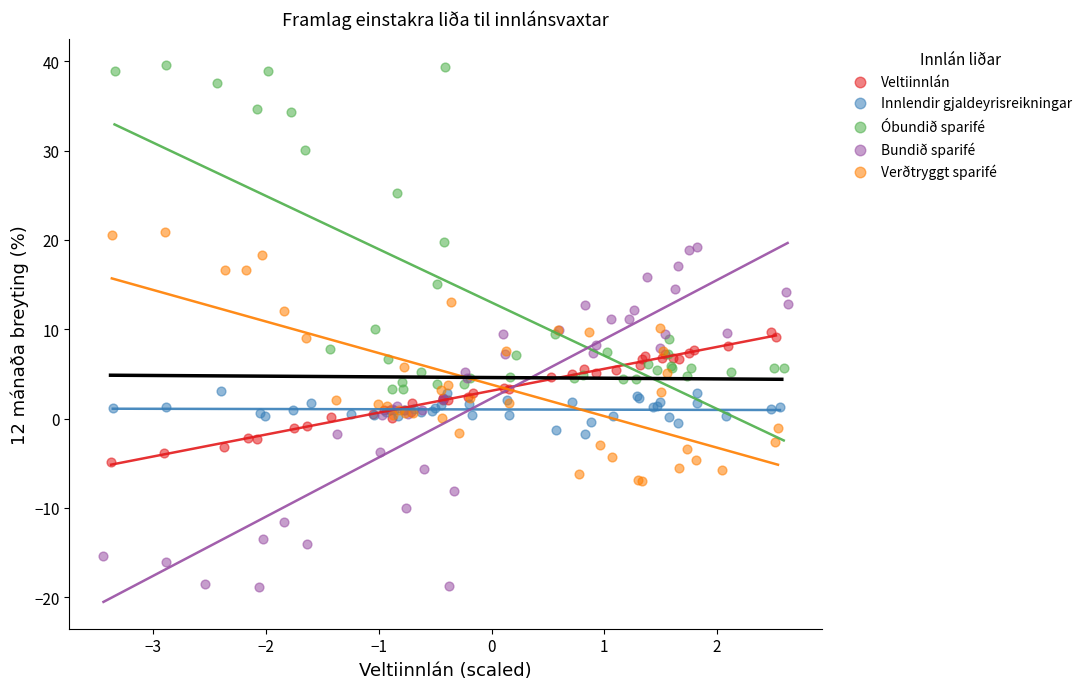

Which series contains the highest Y value?

Óbundið sparifé